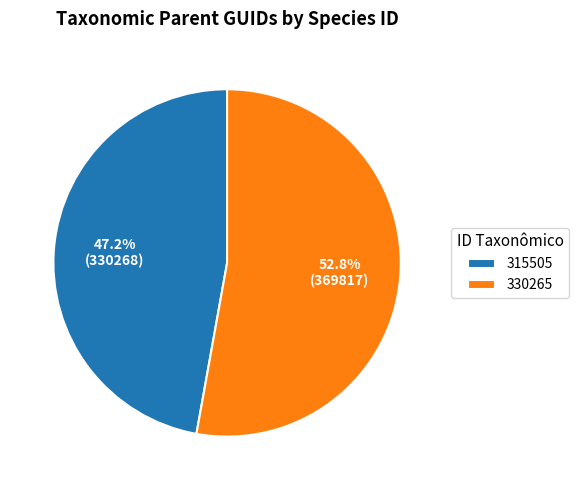

Count the number of slices in the pie.

2